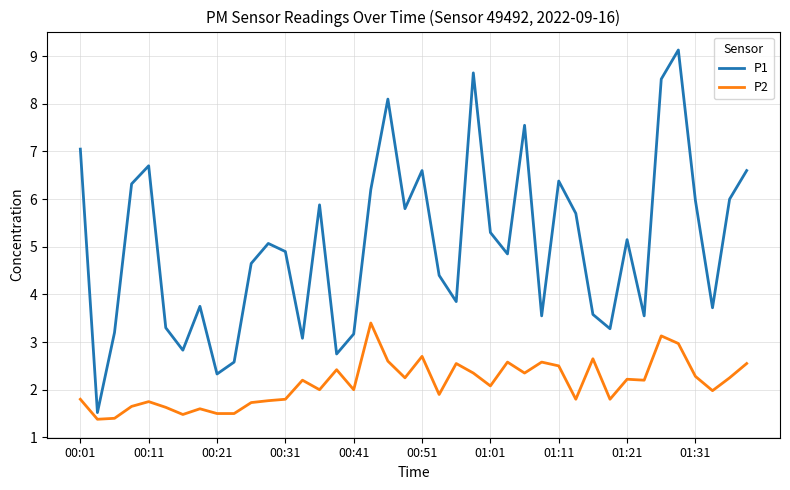

Which series has the largest total across all categories?

P1